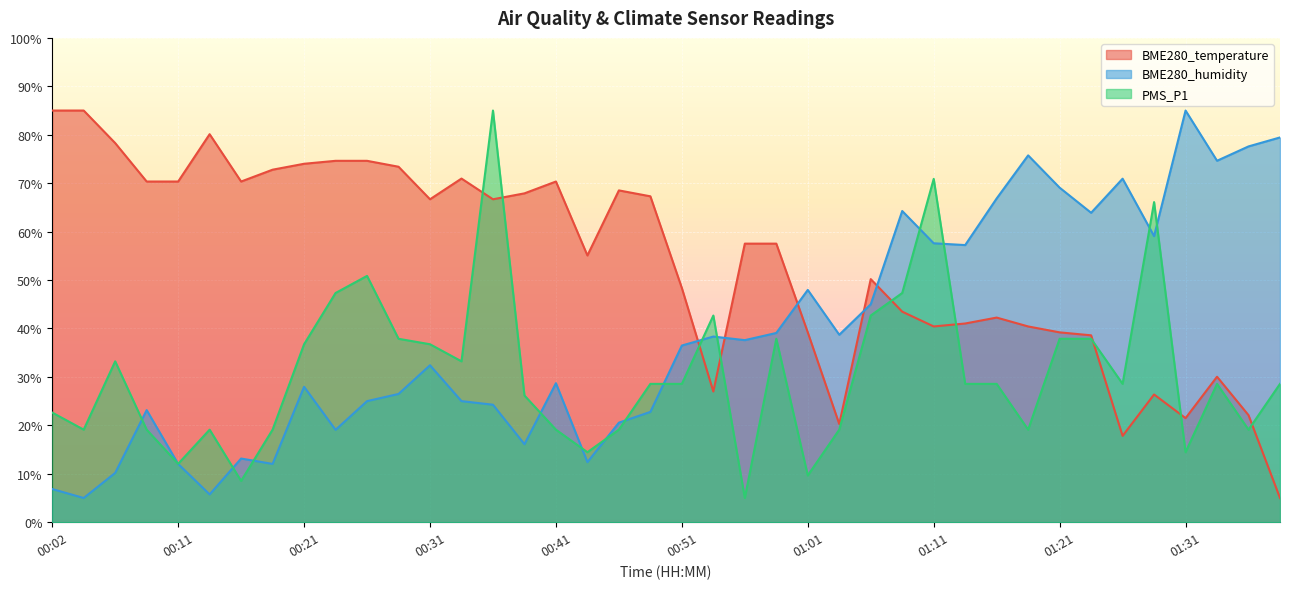

Rank the series by their average value, from lowest to highest.

PMS_P1, BME280_humidity, BME280_temperature